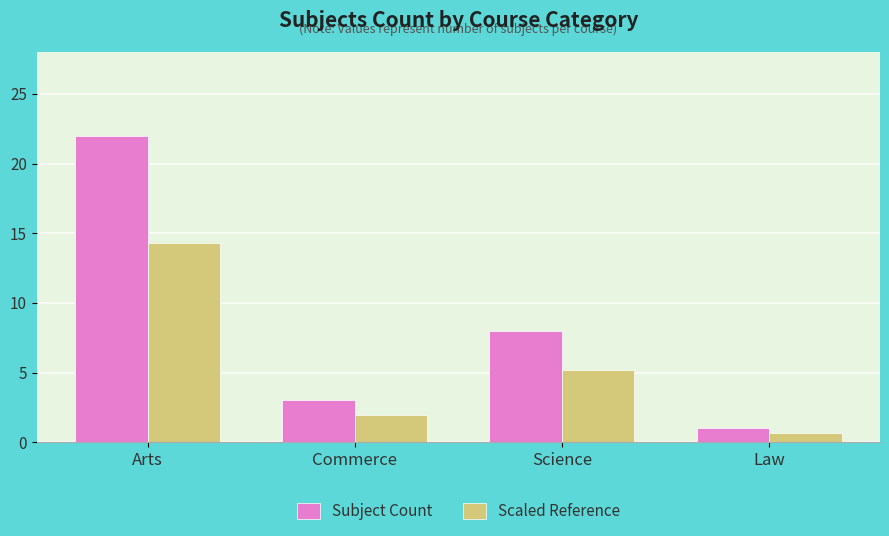

What is the difference between the highest and lowest values at Science?

2.8